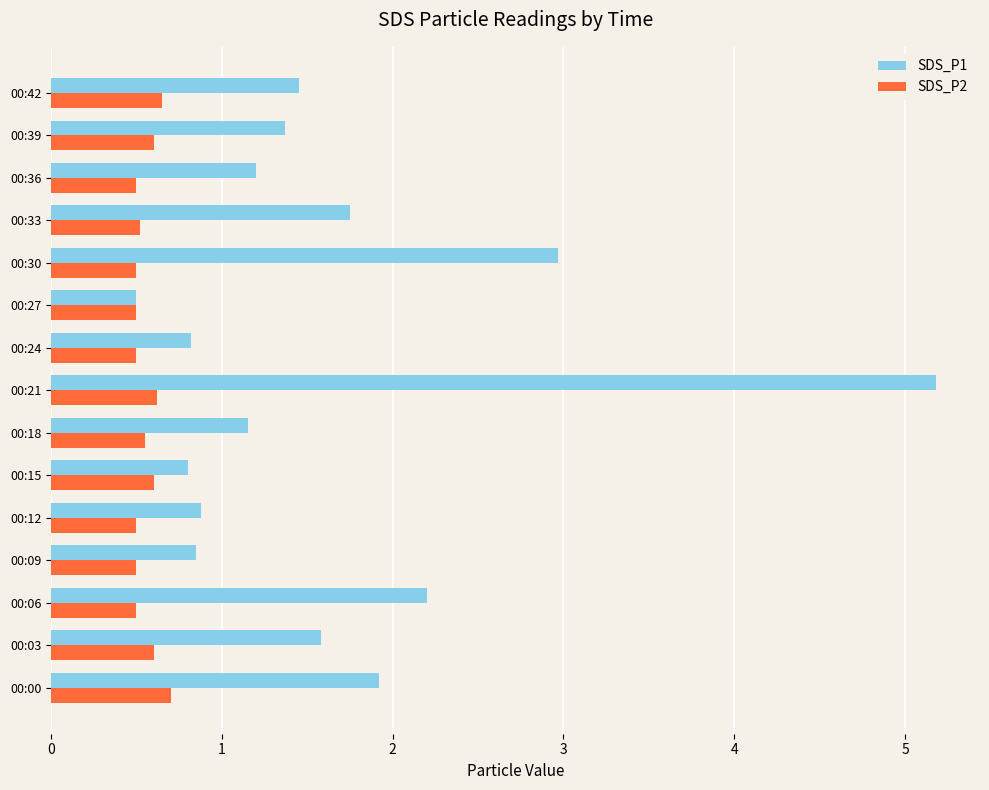

What is the total value across all series at 00:33?

2.3